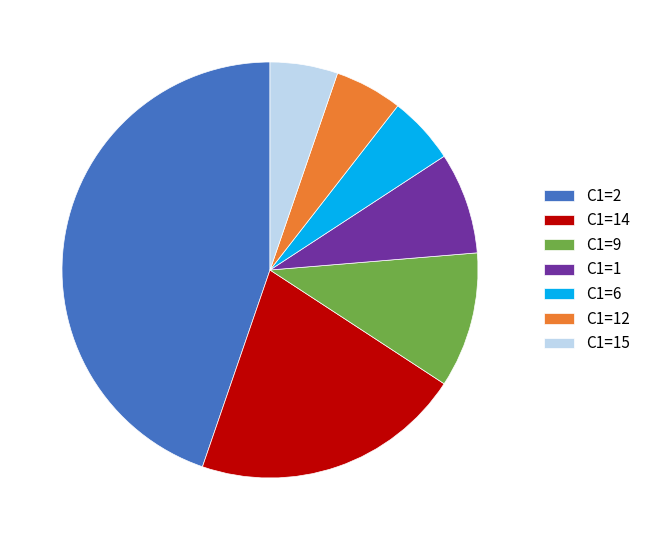

True or false: C1=9 accounts for 17% of the total.

False